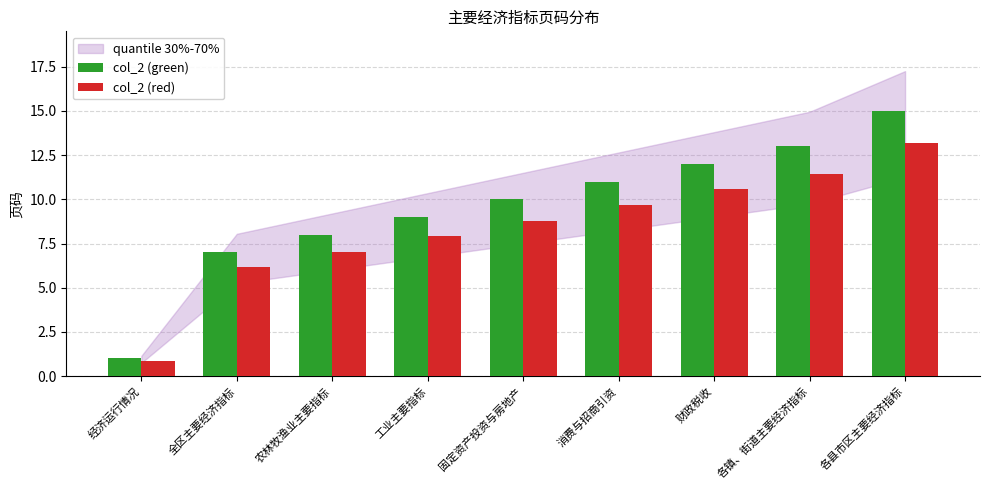

Between 财政税收 and 各镇、街道主要经济指标, which series saw the biggest shift?

col_2 (green)